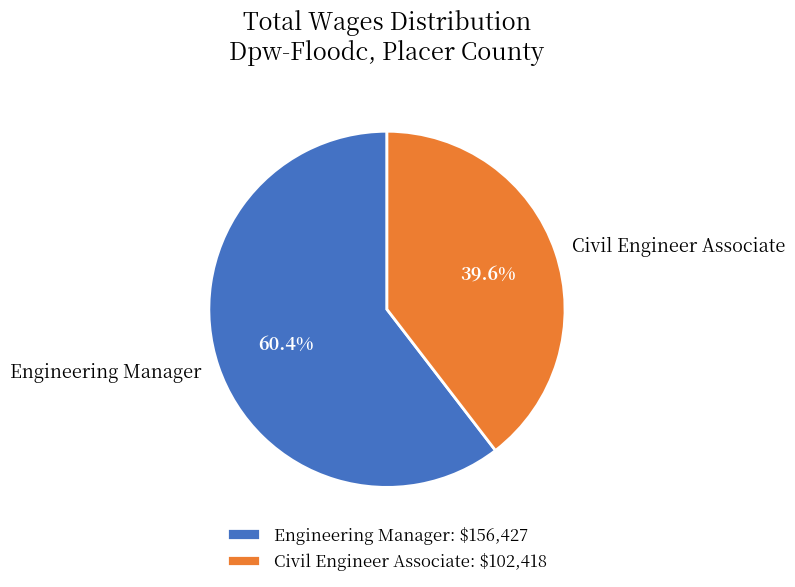

Is it true that Civil Engineer Associate is 40% of the pie?

True